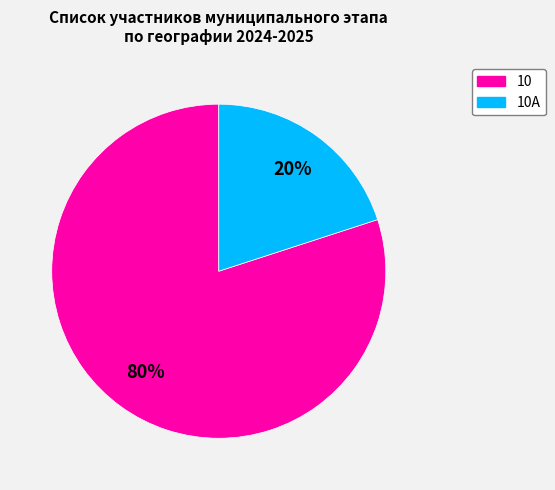

True or false: 10 accounts for 80% of the total.

True